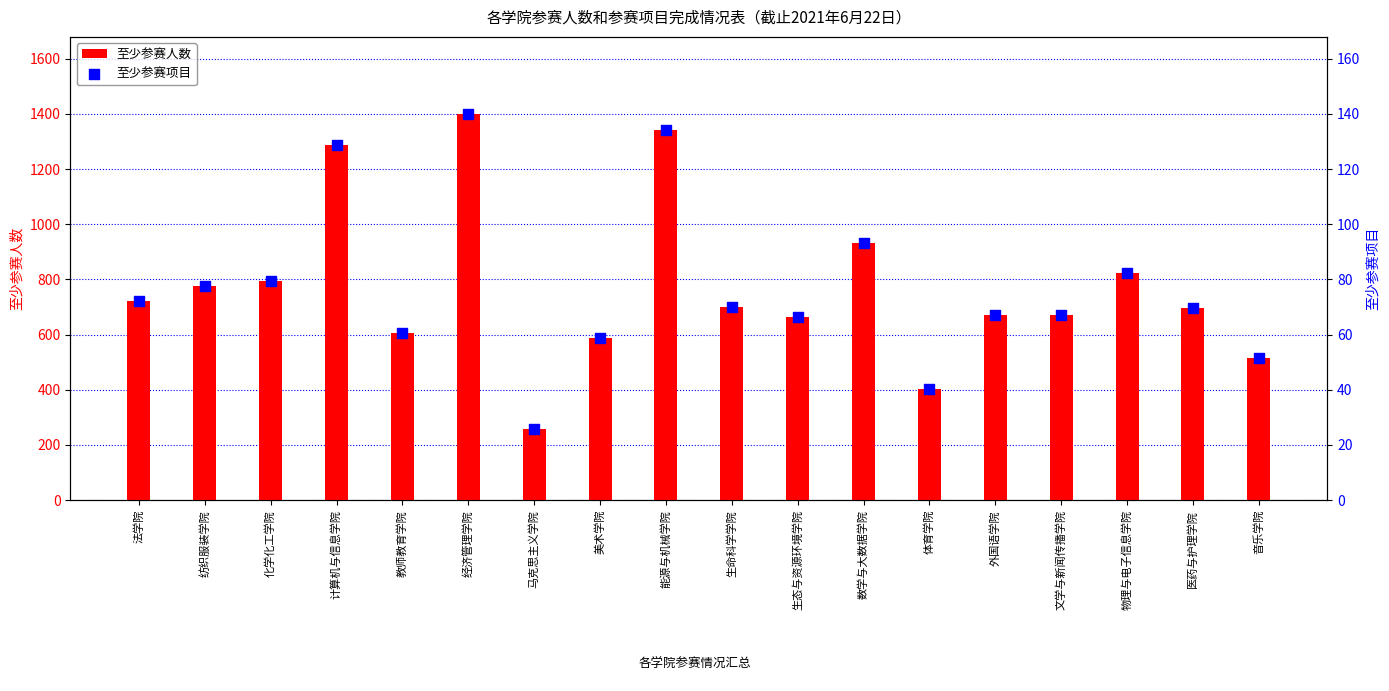

Which series has the widest spread of Y values?

至少参赛人数